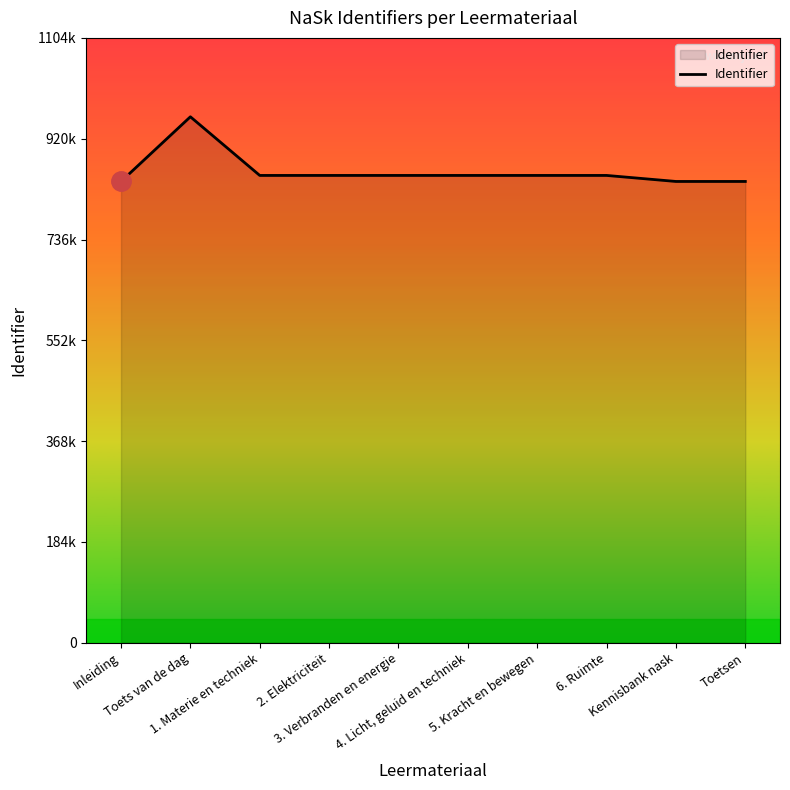

What is the difference between the second highest and second lowest values?

11002